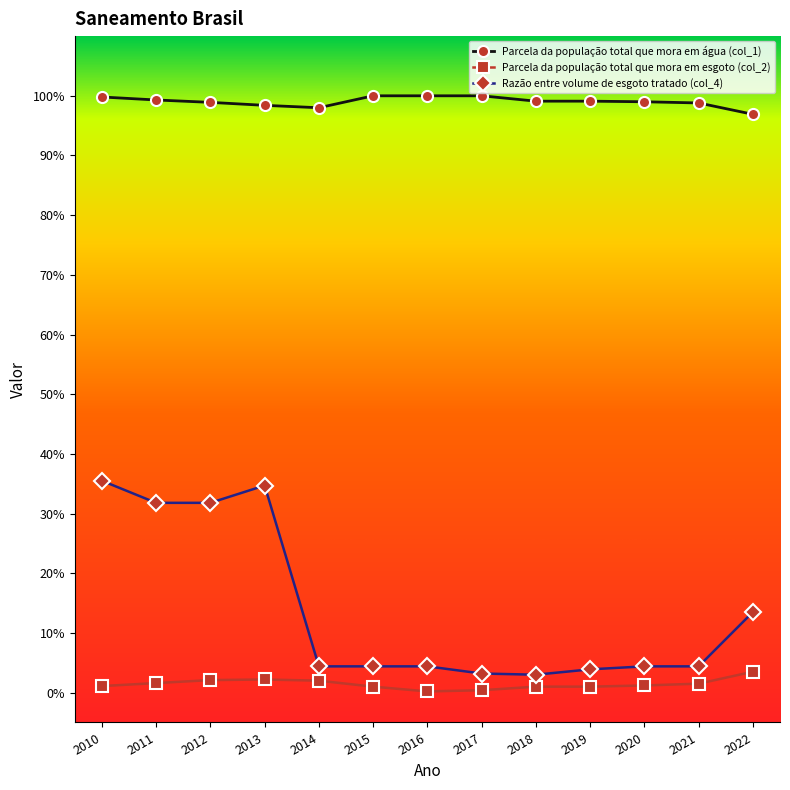

Reading left to right, what are all the values shown in this chart?

Parcela da população total que mora em água (col_1): 1.0	1.0	1.0	1.0	1.0	1.0	1.0	1.0	1.0	1.0	1.0	1.0	1.0
Parcela da população total que mora em esgoto (col_2): 0.0	0.0	0.0	0.0	0.0	0.0	0.0	0.0	0.0	0.0	0.0	0.0	0.0
Razão entre volume de esgoto tratado (col_4): 0.4	0.3	0.3	0.3	0.0	0.0	0.0	0.0	0.0	0.0	0.0	0.0	0.1